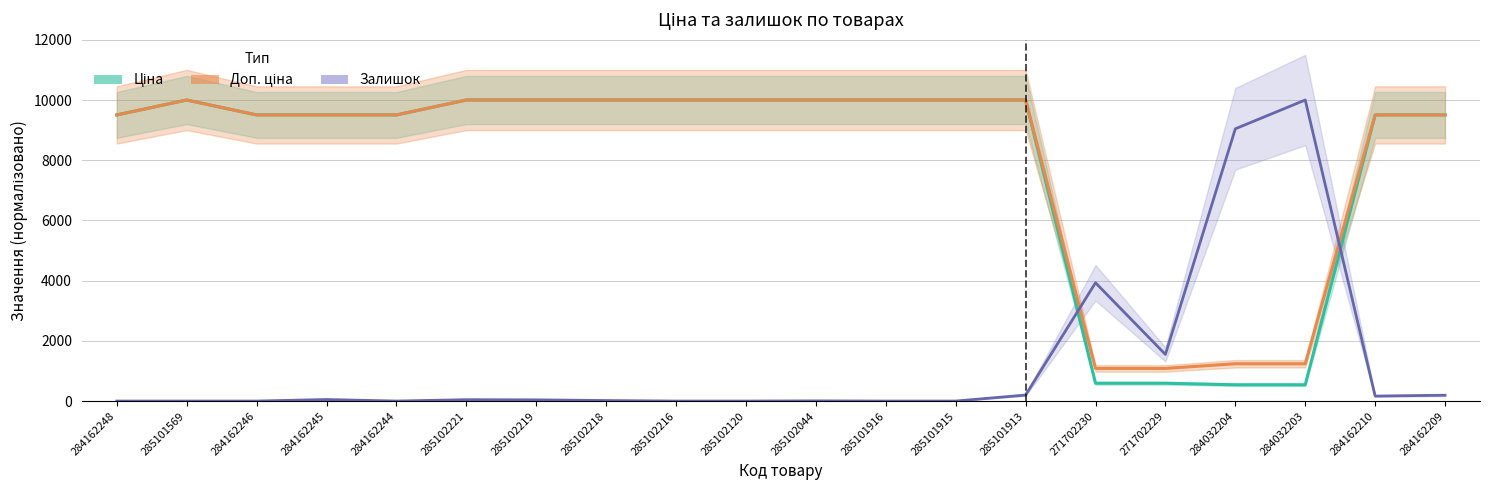

What is the average value of the Доп. ціна series?

8083.4